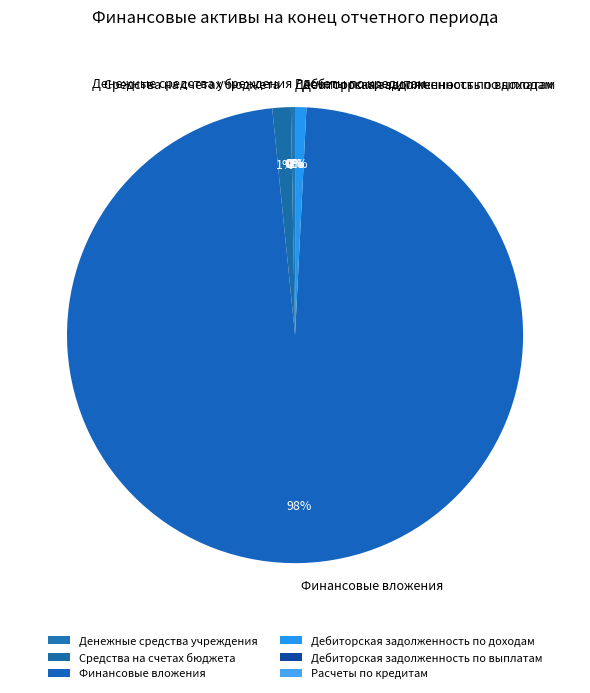

The Денежные средства учреждения slice represents 11% of the pie. True or false?

False